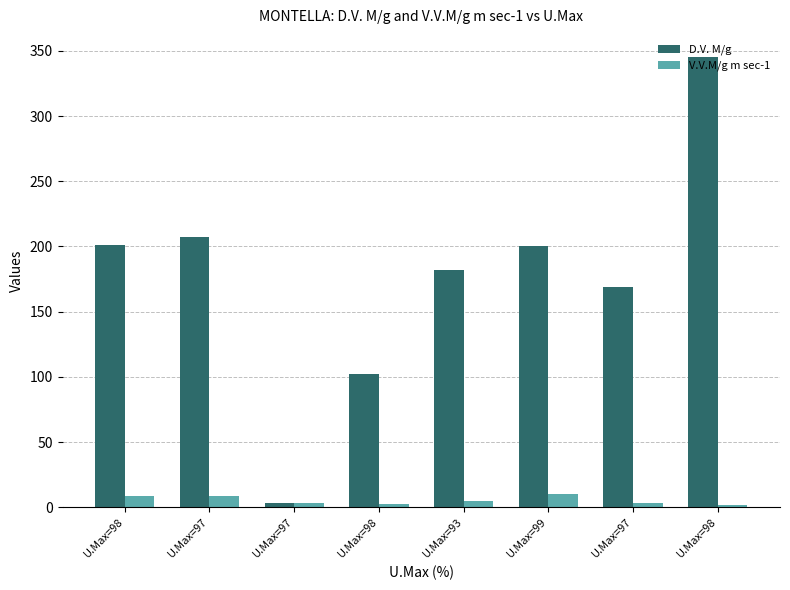

Which category has the highest value in the D.V. M/g series?

U.Max=98